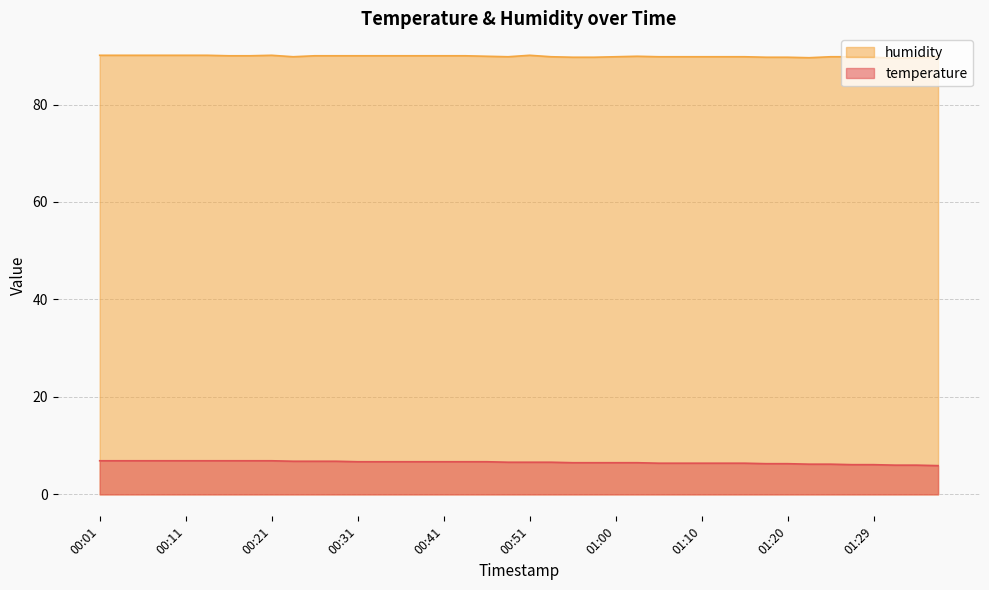

What is the maximum value for humidity?

90.1